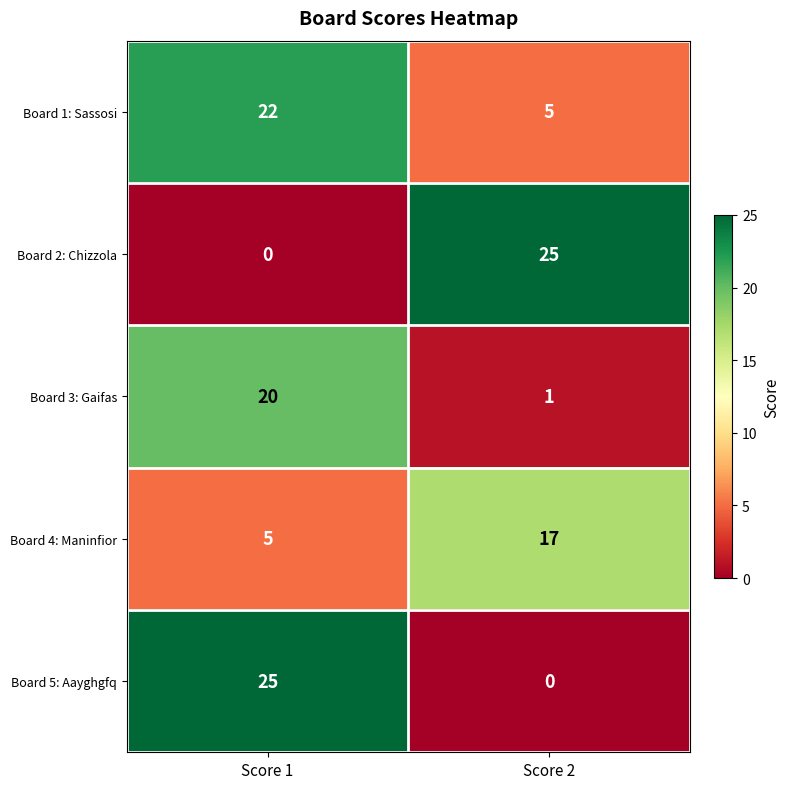

What is the spread (max minus min) of values at Score 2?

25